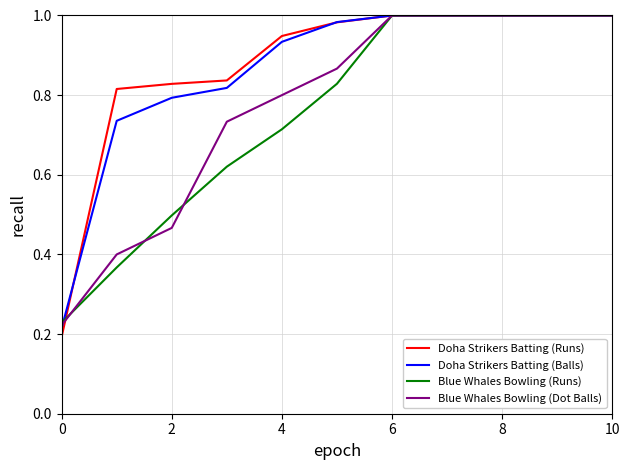

What is the average value of the Blue Whales Bowling (Runs) series?

0.8